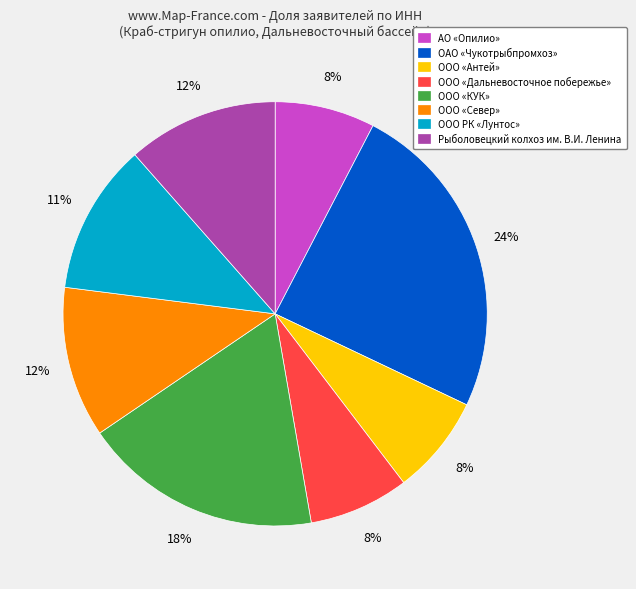

True or false: ООО «КУК» accounts for 31% of the total.

False